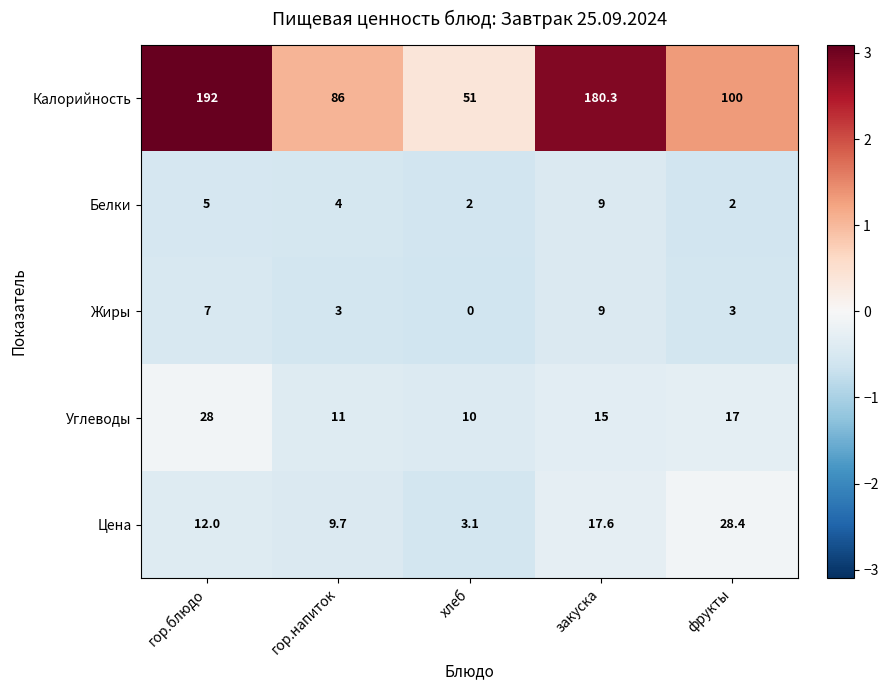

Rank the series at хлеб from highest to lowest value.

Калорийность, Углеводы, Цена, Белки, Жиры